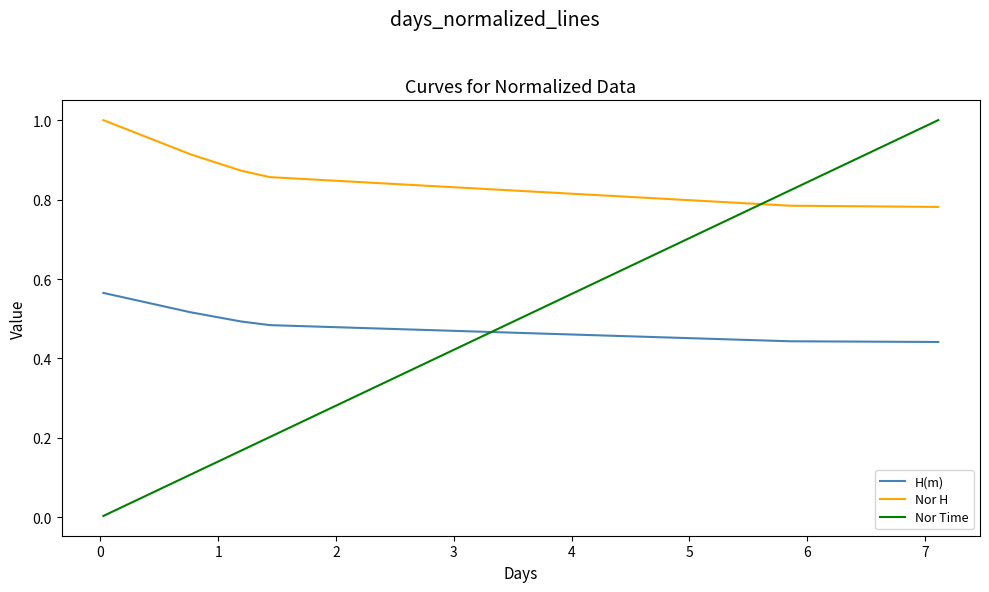

How many intersections are there between H(m) and Nor Time?

1